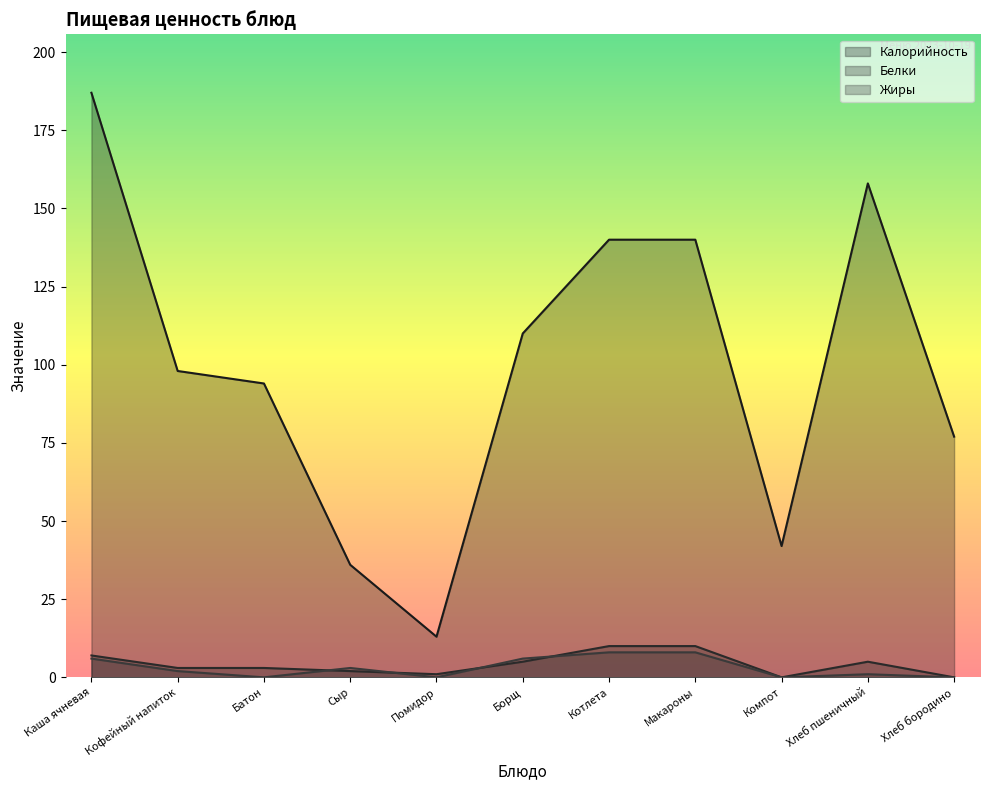

How many interior local peaks does the Жиры series have?

2